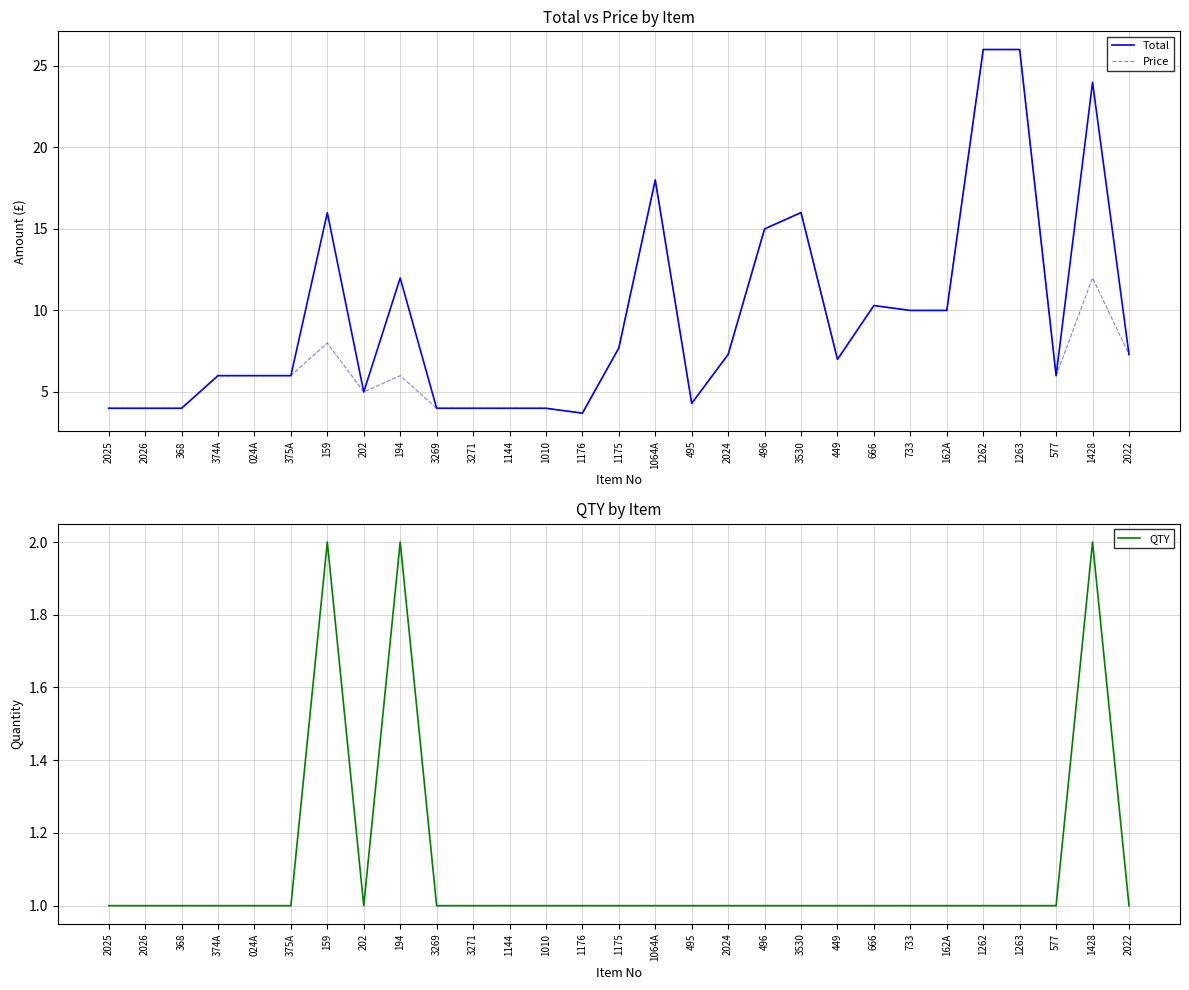

What is the difference between the second highest and minimum values in the Price series?

22.3